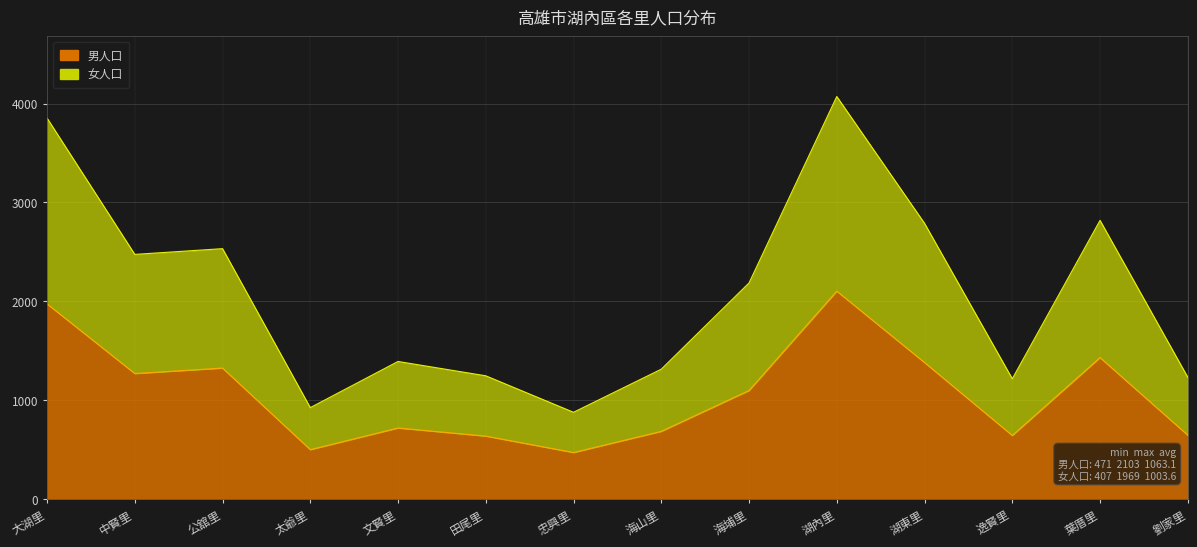

List the series in order of their peak value, lowest first.

男人口, 女人口